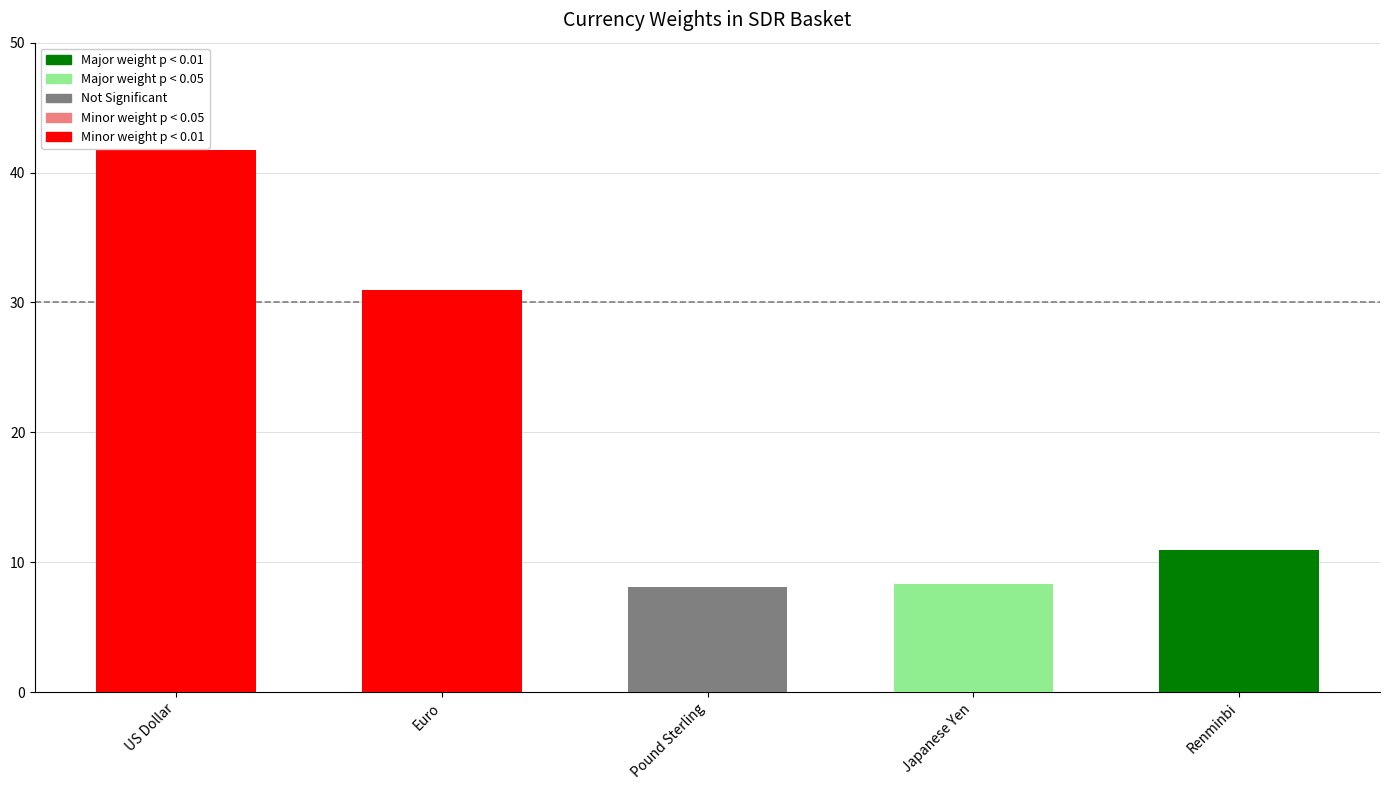

What is the sum of all values?

100.0